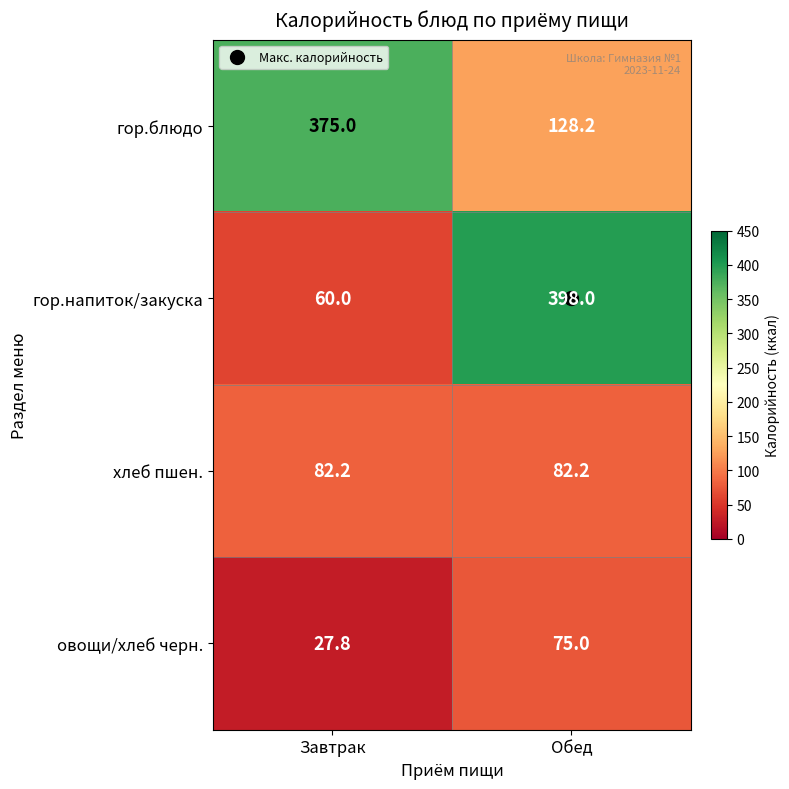

What is the minimum value shown in the chart?

27.8